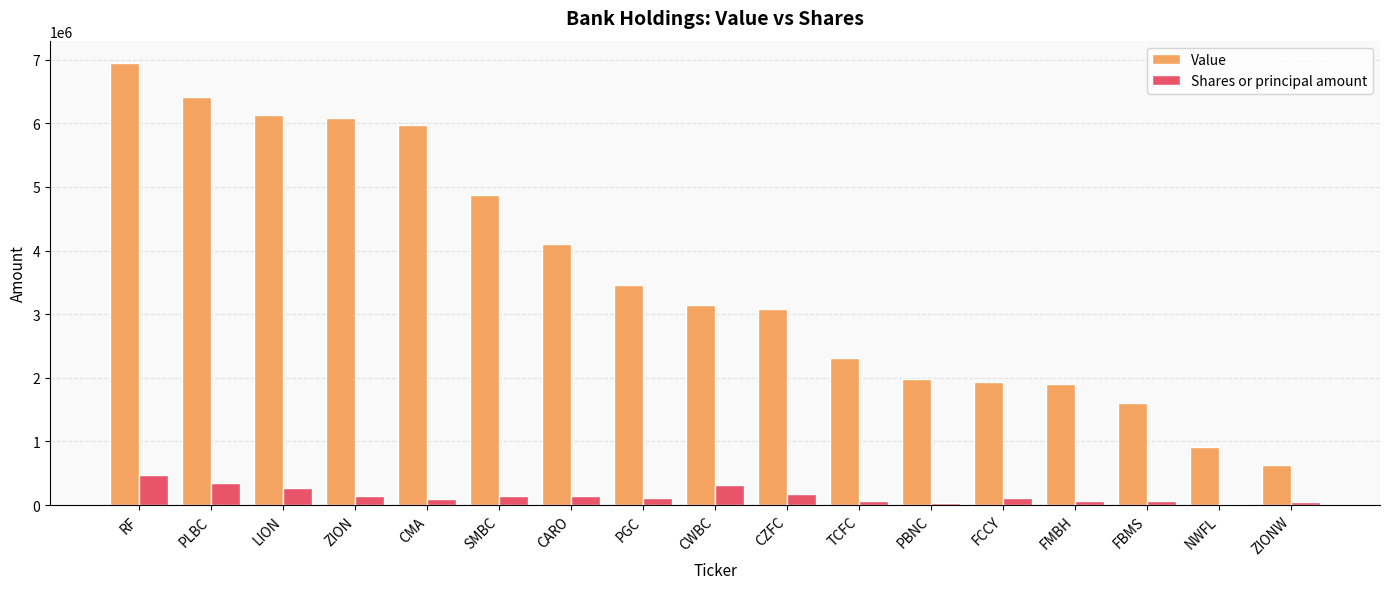

What value does the Shares or principal amount series have at FCCY, to the nearest 10?

105000